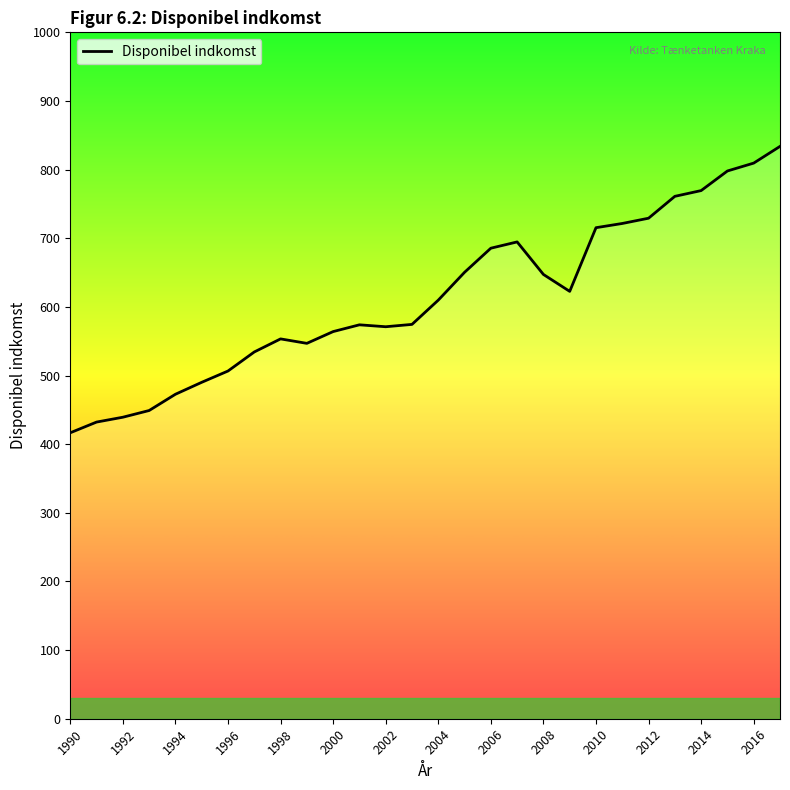

What is the difference between the second highest and minimum values?

392.9